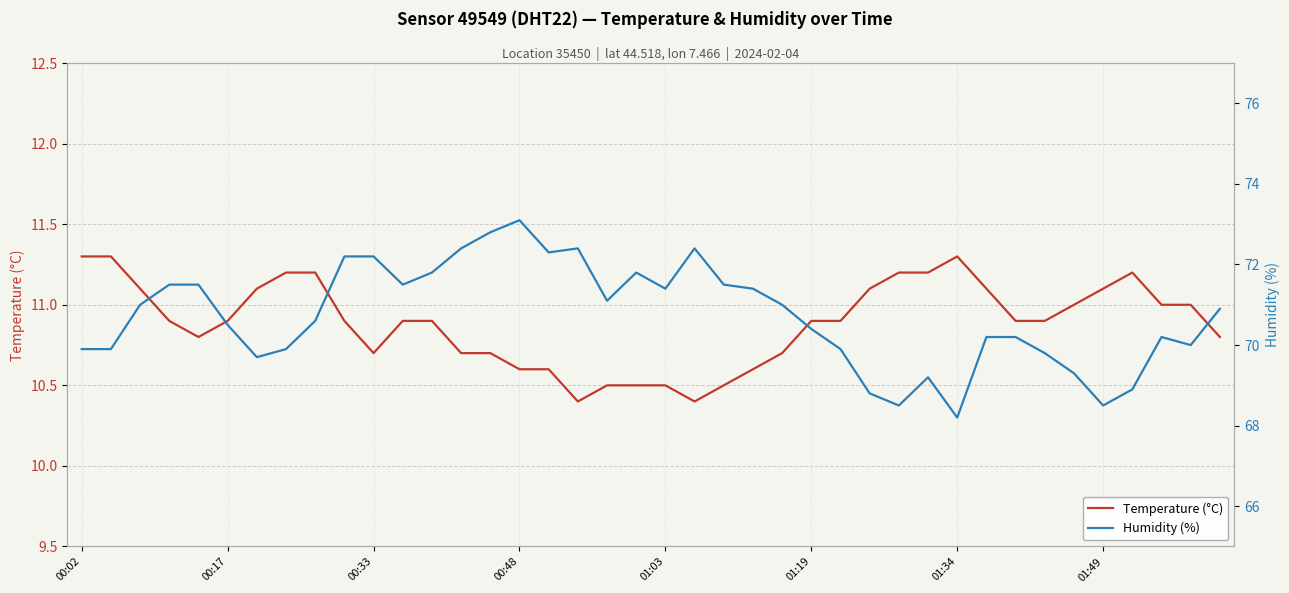

What is the difference between the highest and lowest values at 21?

62.0